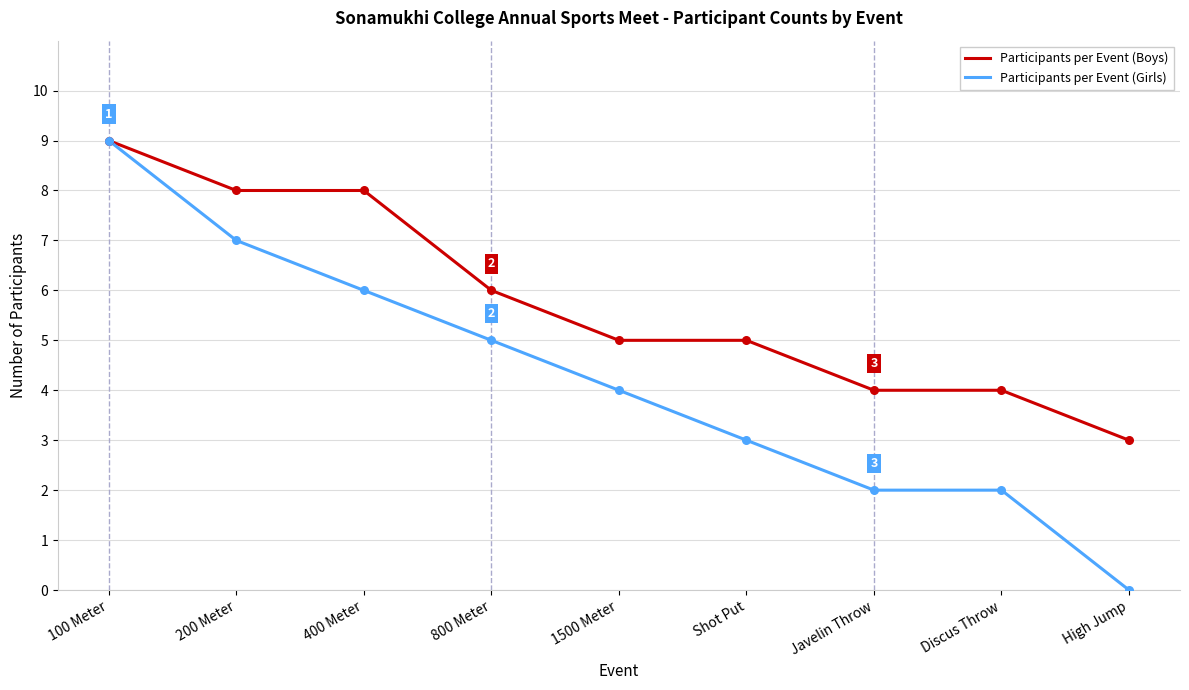

Which series has the widest spread of values?

Participants per Event (Girls)